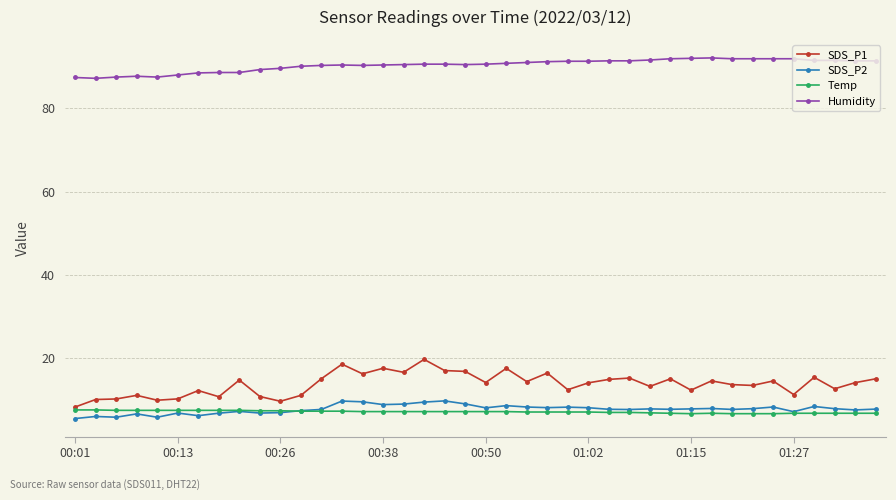

Which series has the largest range (max minus min)?

SDS_P1